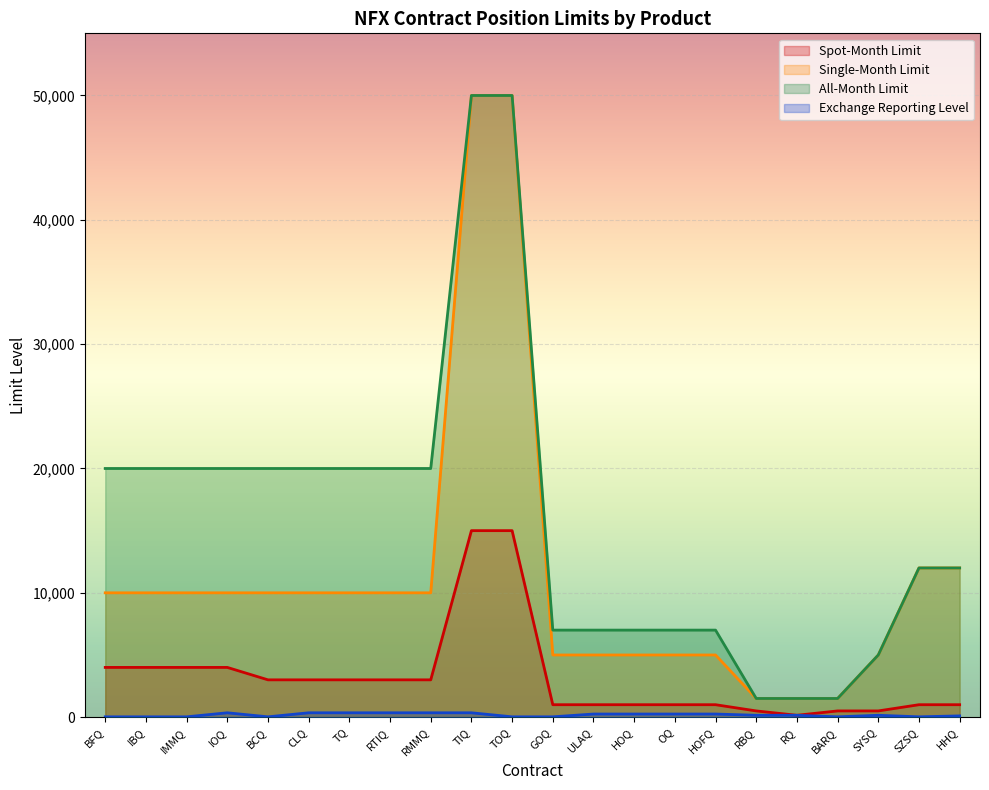

What is the label of the 18th point from the right?

BCQ